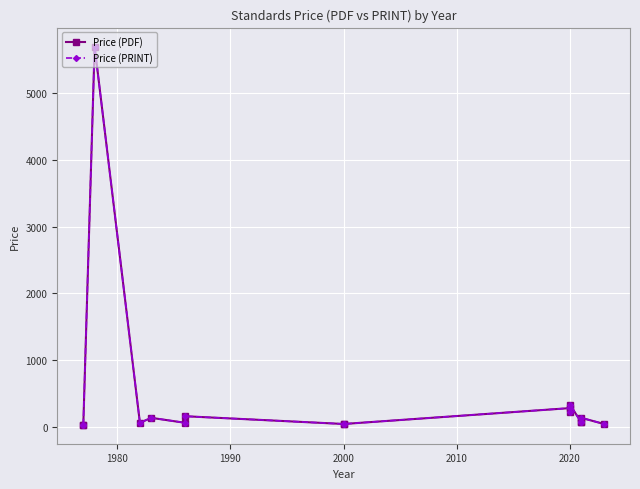

What are all the series names shown in the legend?

Price (PDF), Price (PRINT)